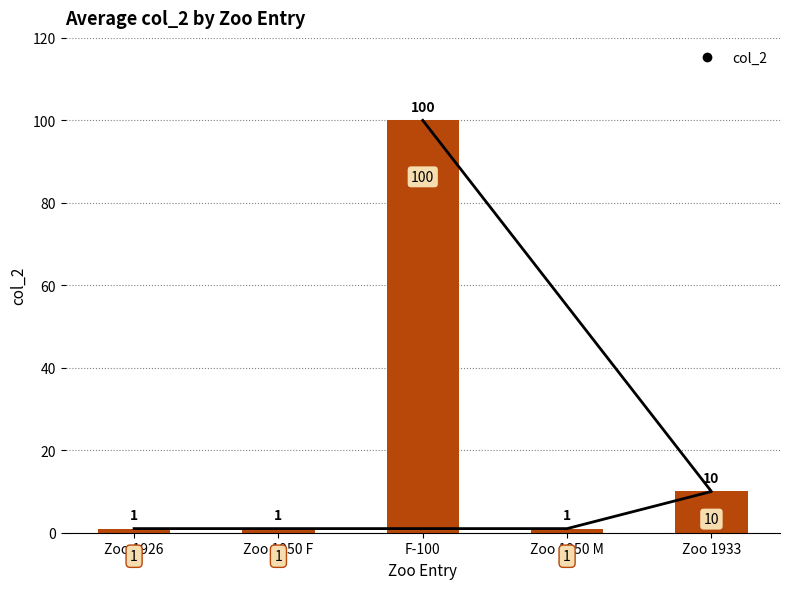

Which category has the highest value across all series?

F-100